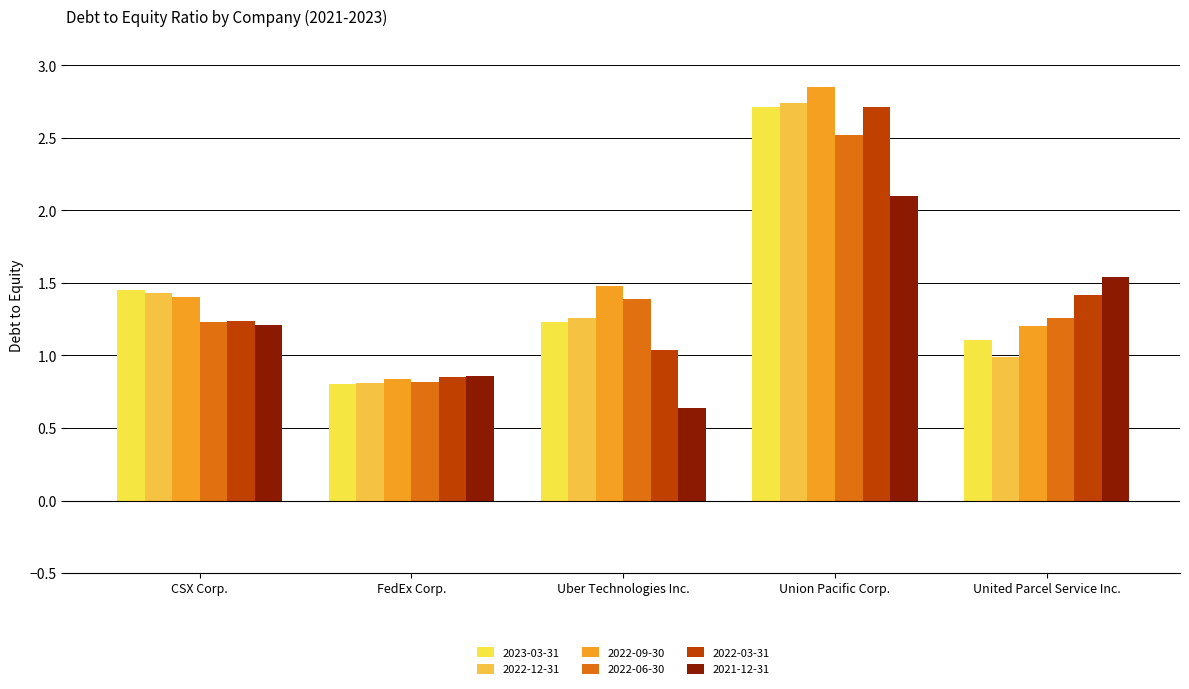

Does the chart contain stacked bars?

No